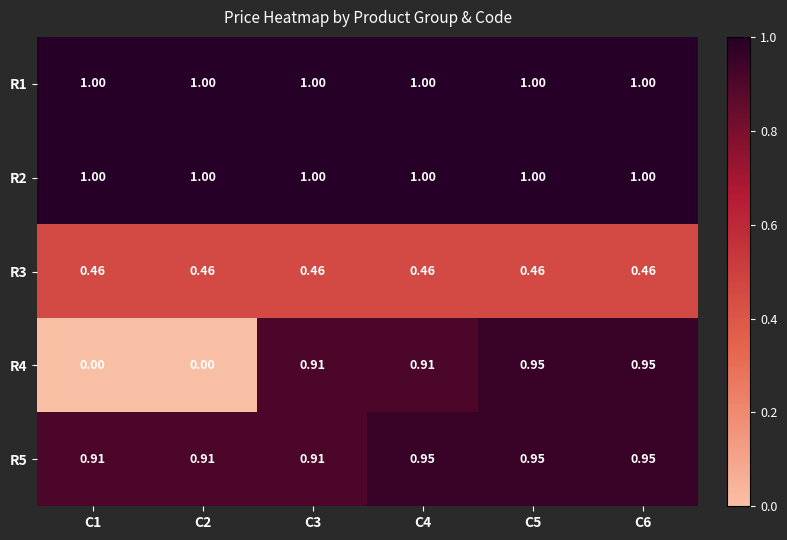

Is the value of R4 at C1 greater than the value of R1 at C2?

No